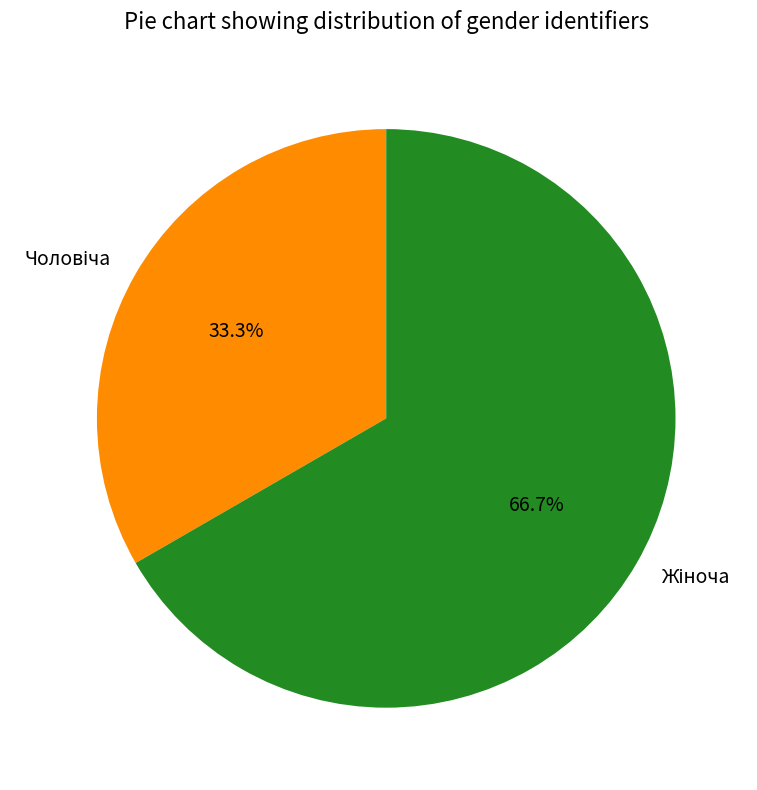

Is there any slice that represents more than half of the pie?

Yes